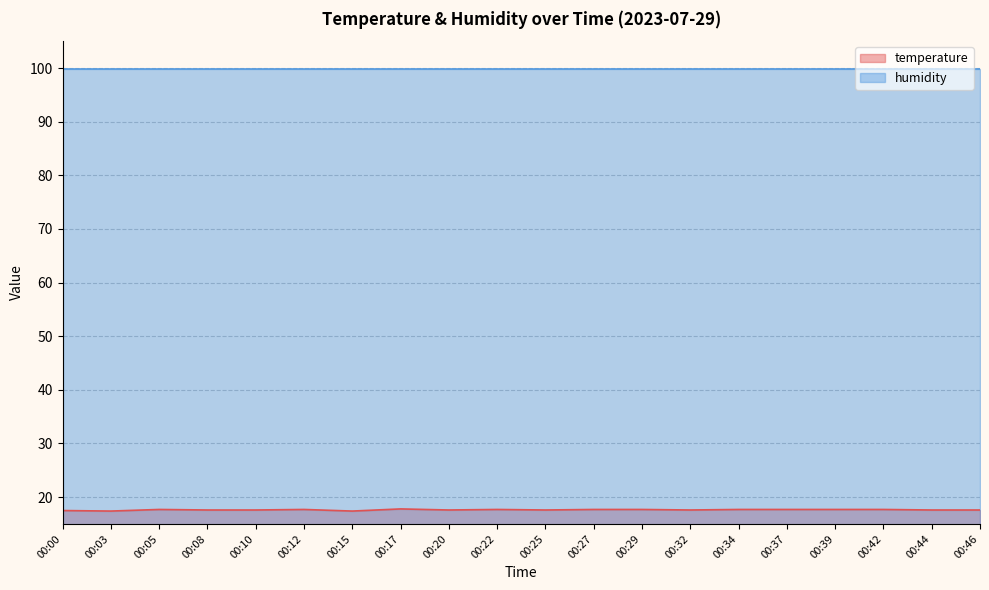

What is the sum of the values at 00:08 and 00:32?

35.2